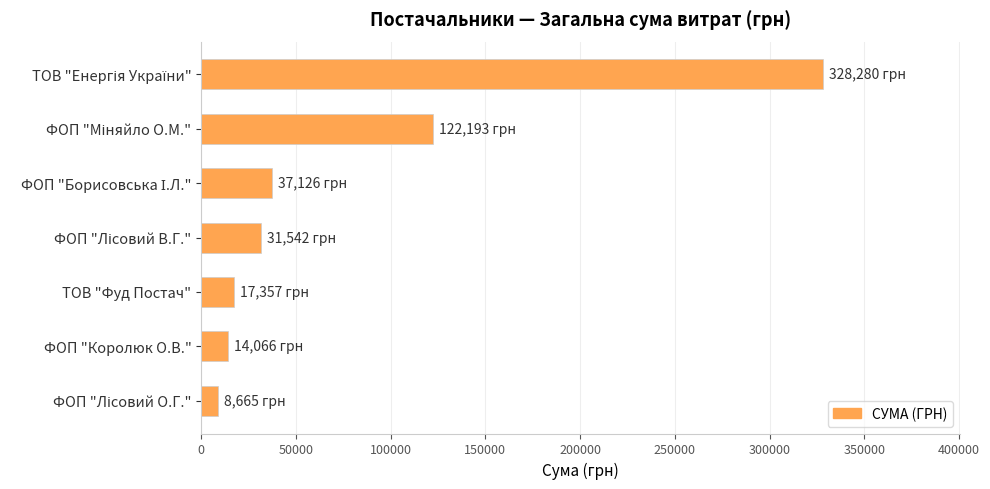

Is it true that the value at ТОВ "Фуд Постач" is 17357.4?

True